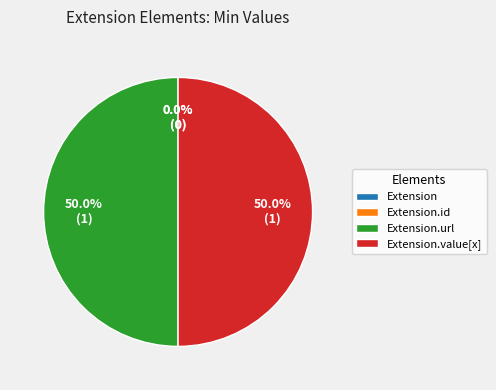

Combined, do Extension.url and Extension.id account for over 50%?

No